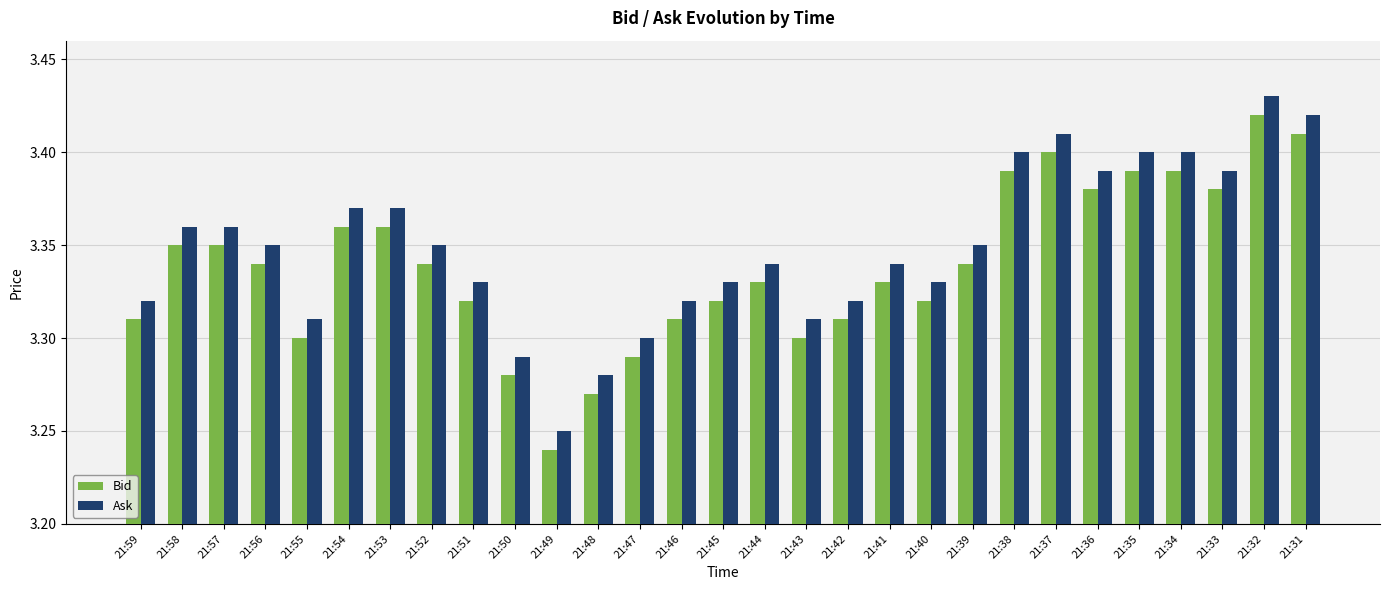

Is it true that Bid equals 5.3 at 21:52?

False